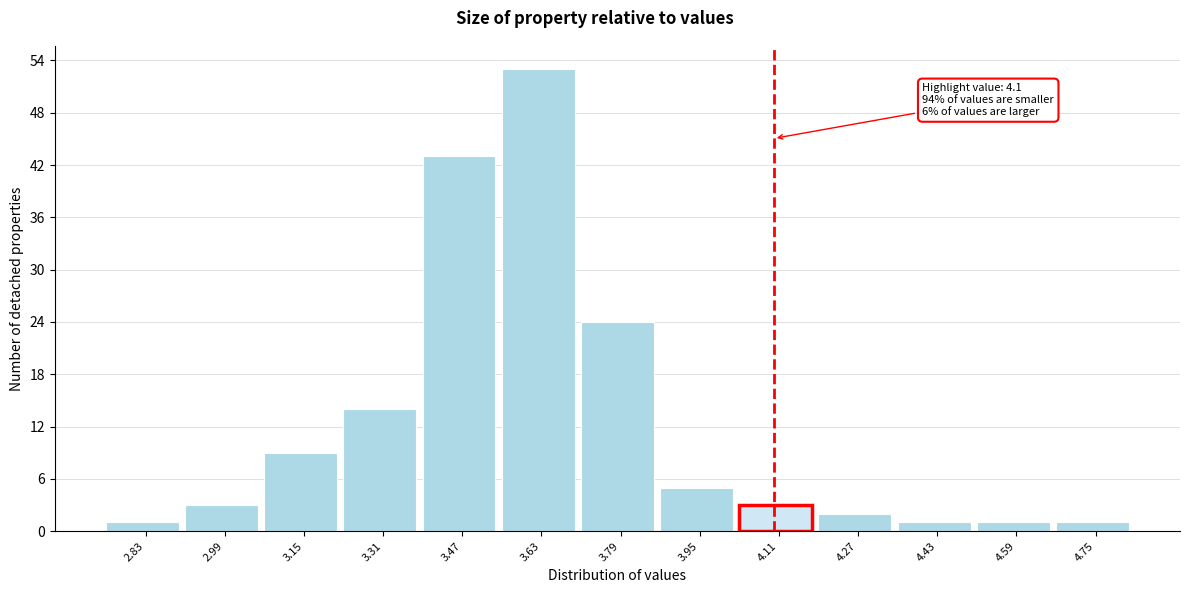

Over which range of the x-axis is the bar tallest?

3.55 to 3.71